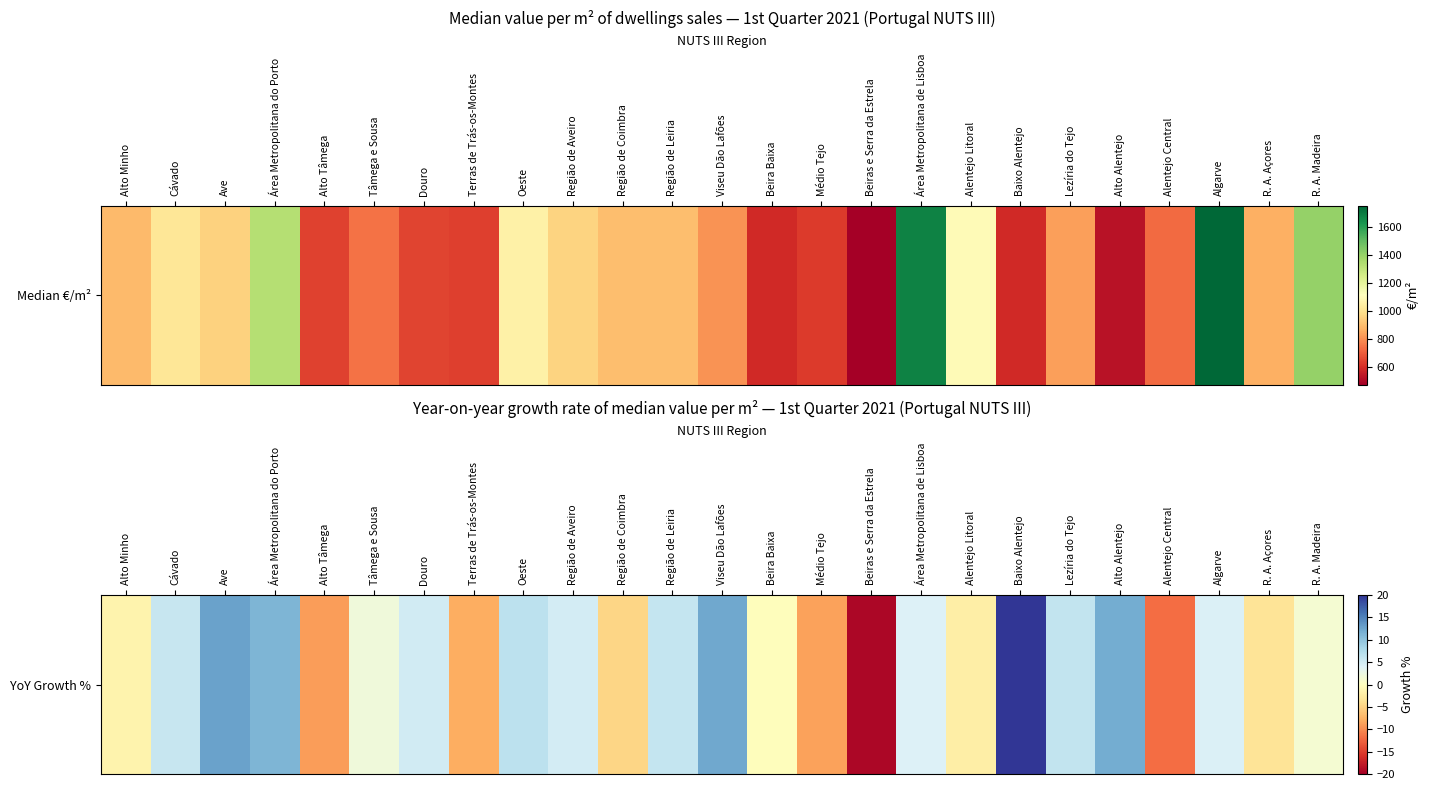

At which label is the value closest to 0?

Beira Baixa